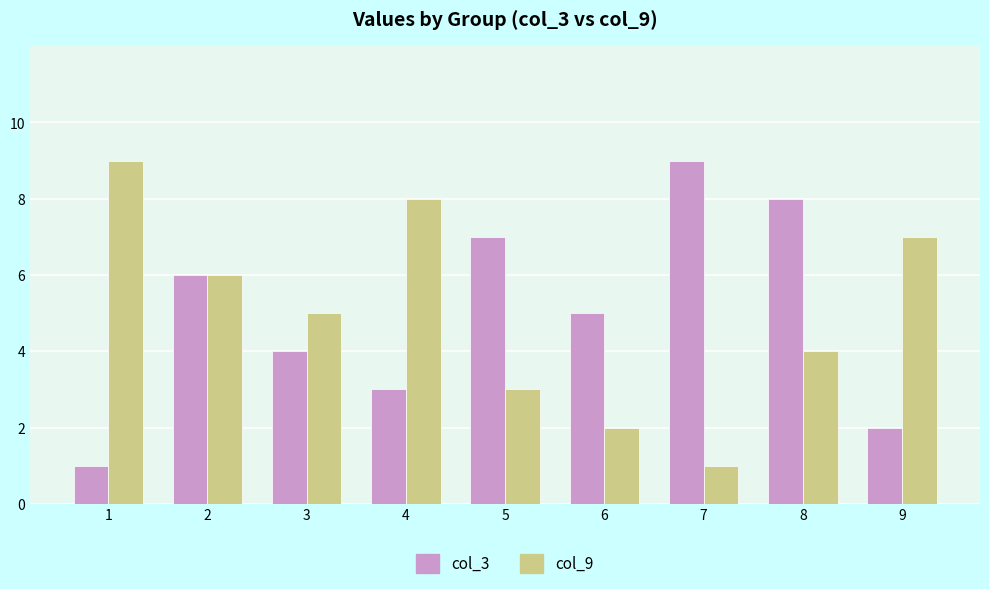

What is the difference between the highest and lowest values at 8?

4